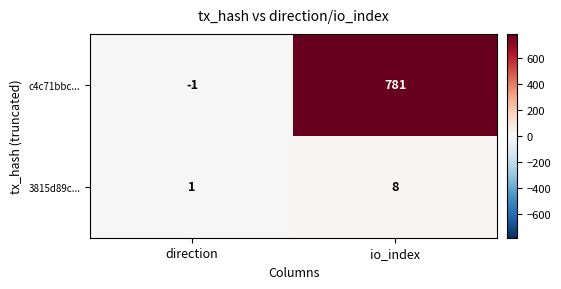

What is the difference between the c4c71bbc... values at io_index and direction?

782